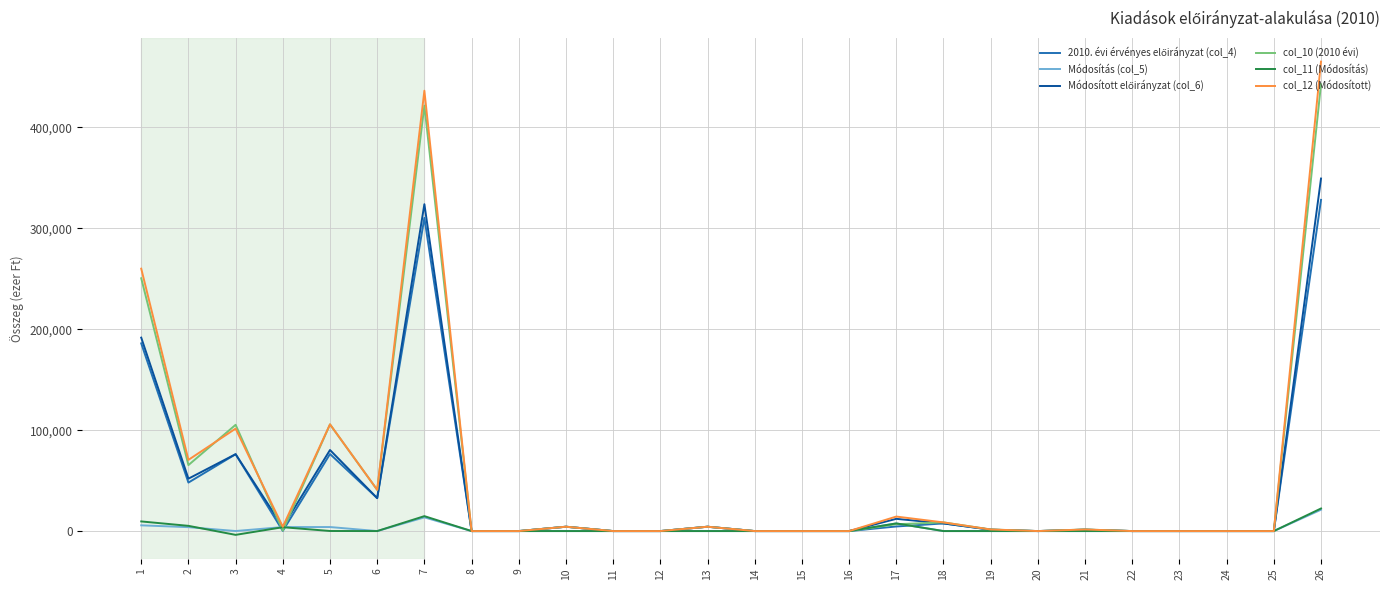

What is the minimum value shown in the chart?

-3763